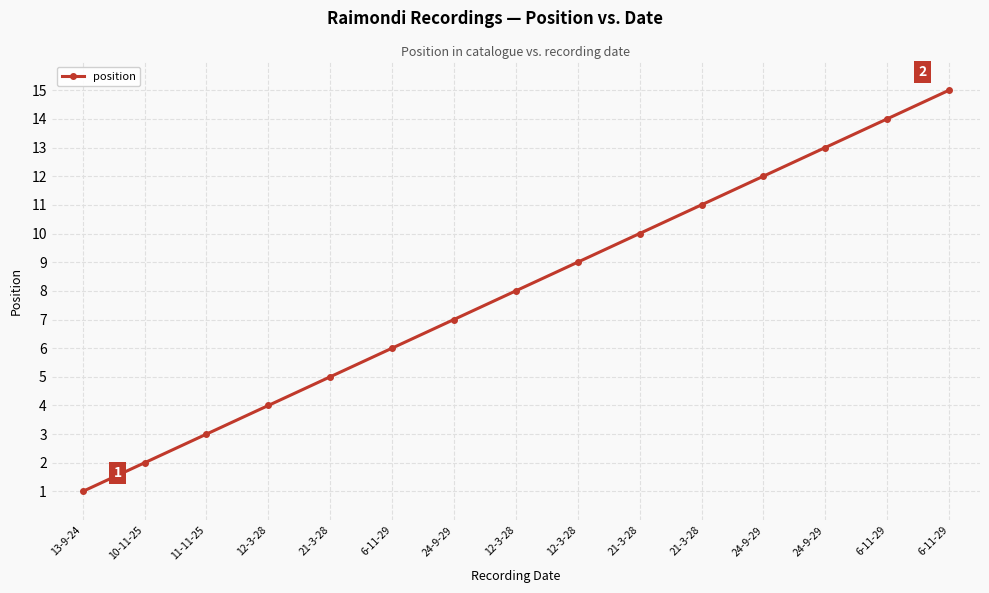

How many lines are shown in the chart?

1